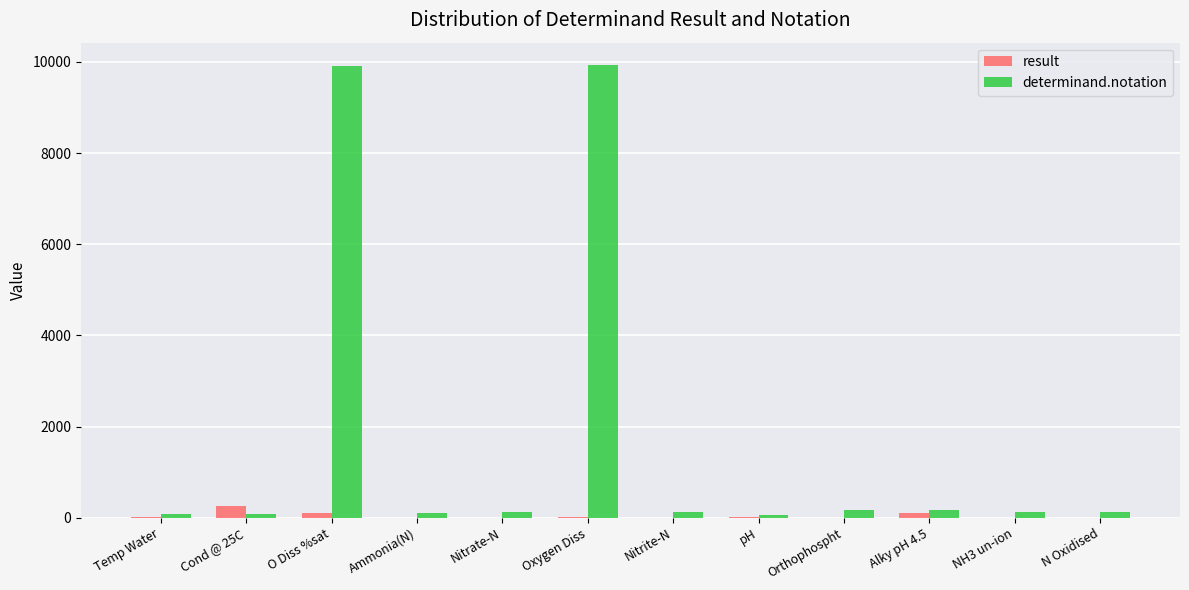

Which series has the largest total across all categories?

determinand.notation